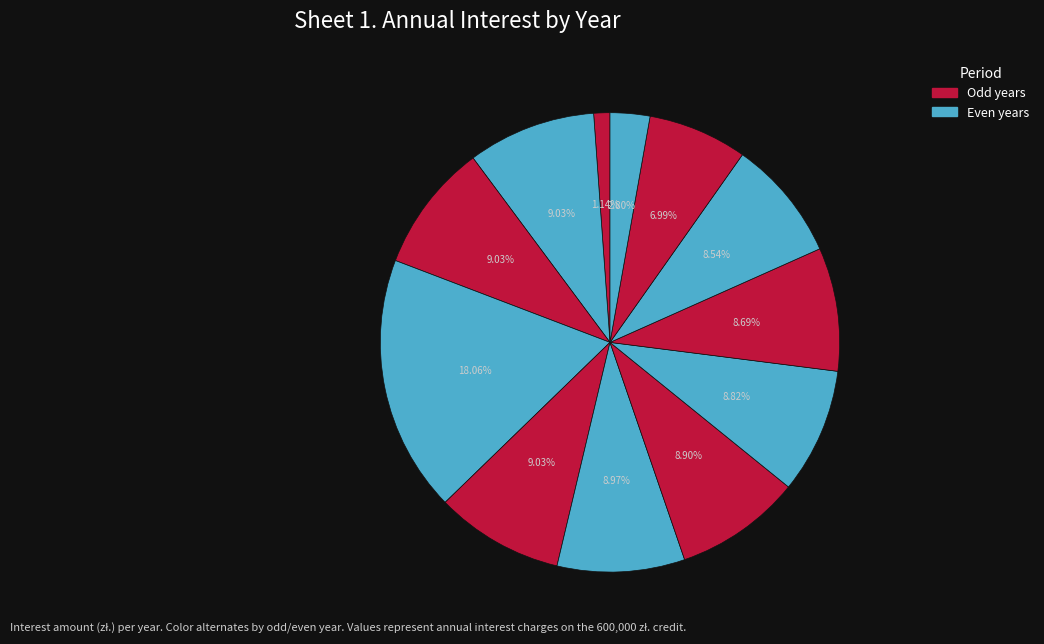

How many slices are in this pie chart?

12